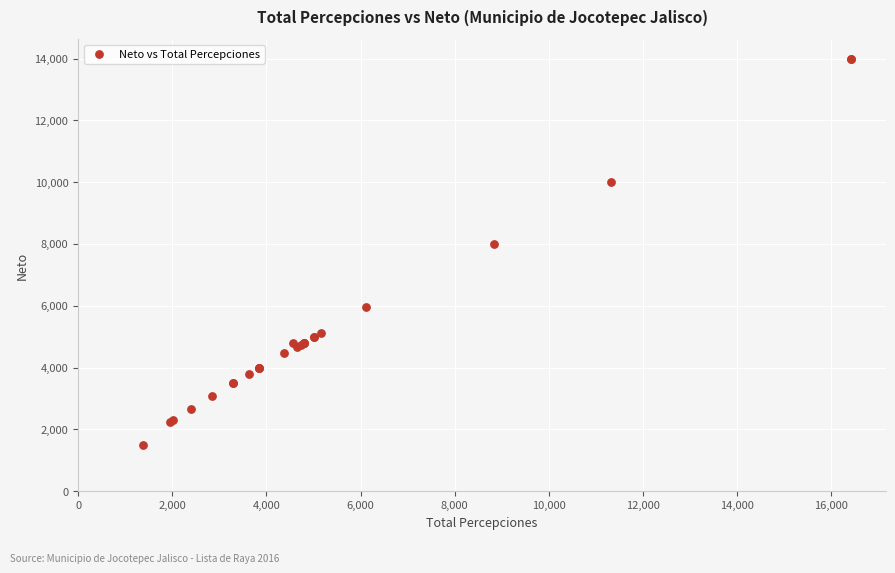

What Y value in the scatter plot is closest to 7750?

8000